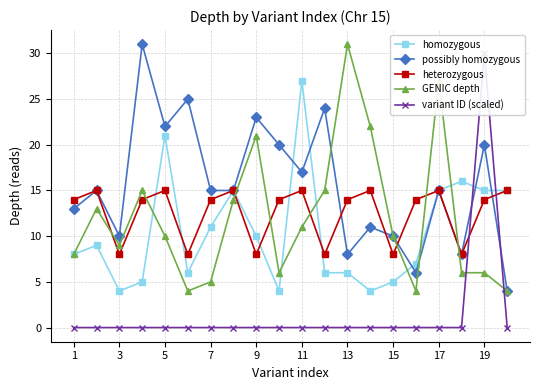

The GENIC depth series shows 12.8 at 1. True or false?

False